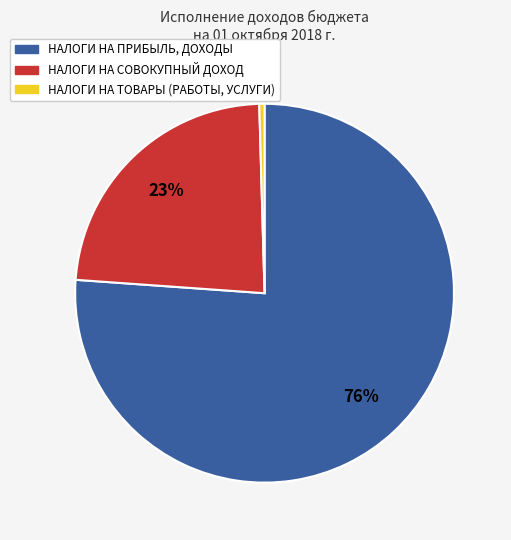

Rank the categories by value from lowest to highest.

НАЛОГИ НА ТОВАРЫ (РАБОТЫ, УСЛУГИ), НАЛОГИ НА СОВОКУПНЫЙ ДОХОД, НАЛОГИ НА ПРИБЫЛЬ, ДОХОДЫ